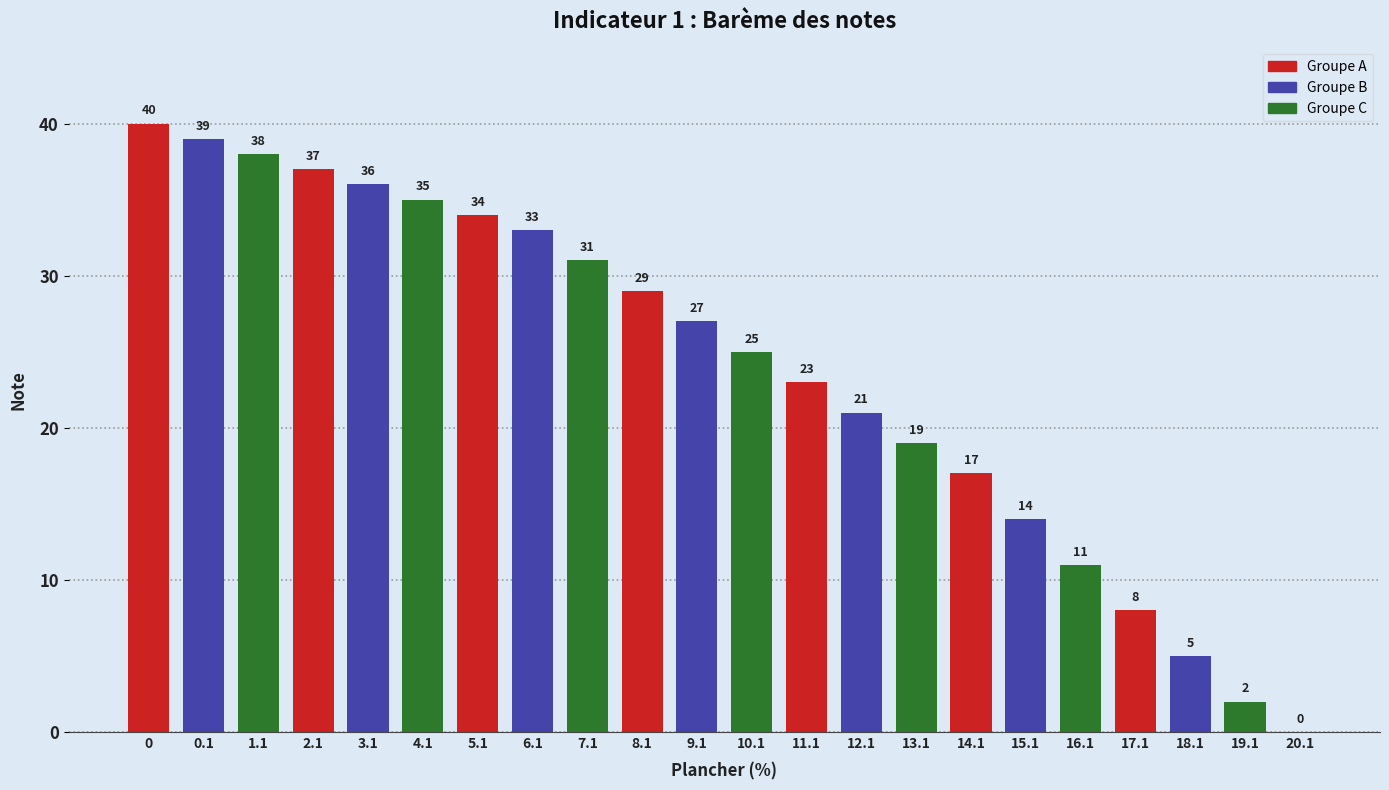

Reading left to right, extract all data points from this chart.

0=40	0.1=39	1.1=38	2.1=37	3.1=36	4.1=35	5.1=34	6.1=33	7.1=31	8.1=29	9.1=27	10.1=25	11.1=23	12.1=21	13.1=19	14.1=17	15.1=14	16.1=11	17.1=8	18.1=5	19.1=2	20.1=0